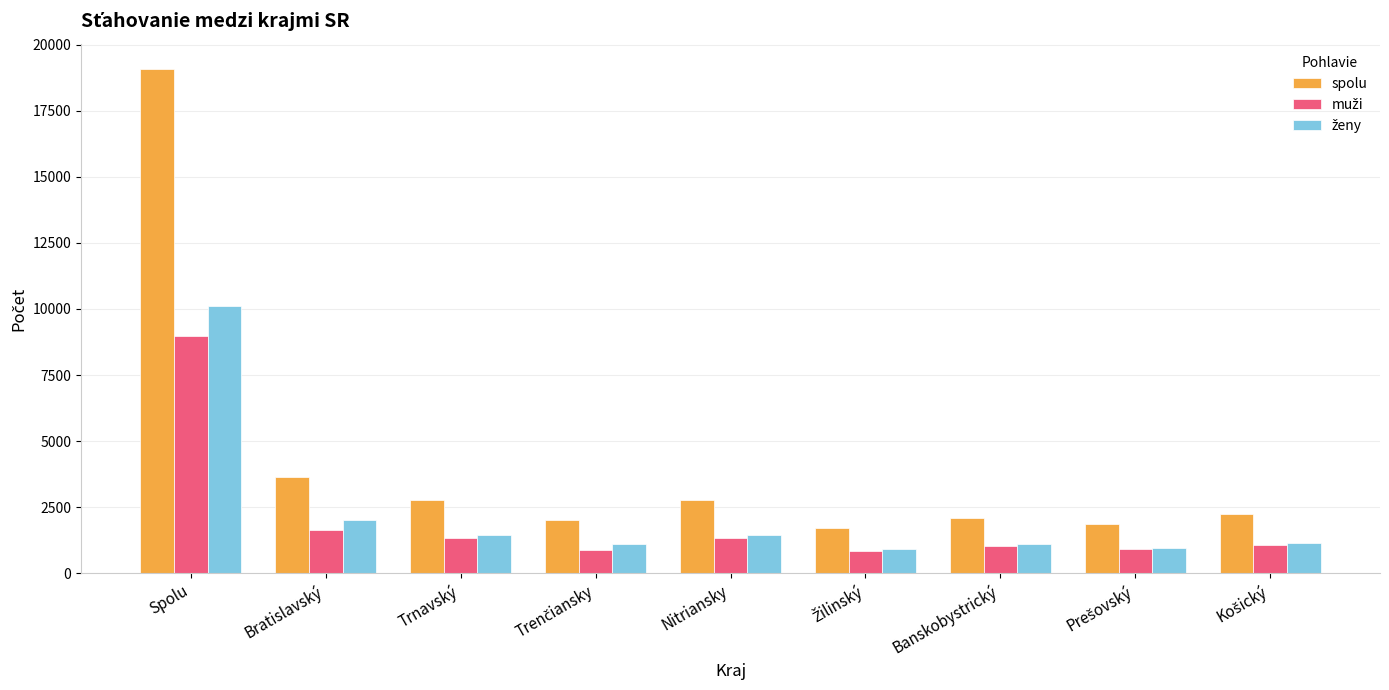

Which series has the largest range (max minus min)?

spolu